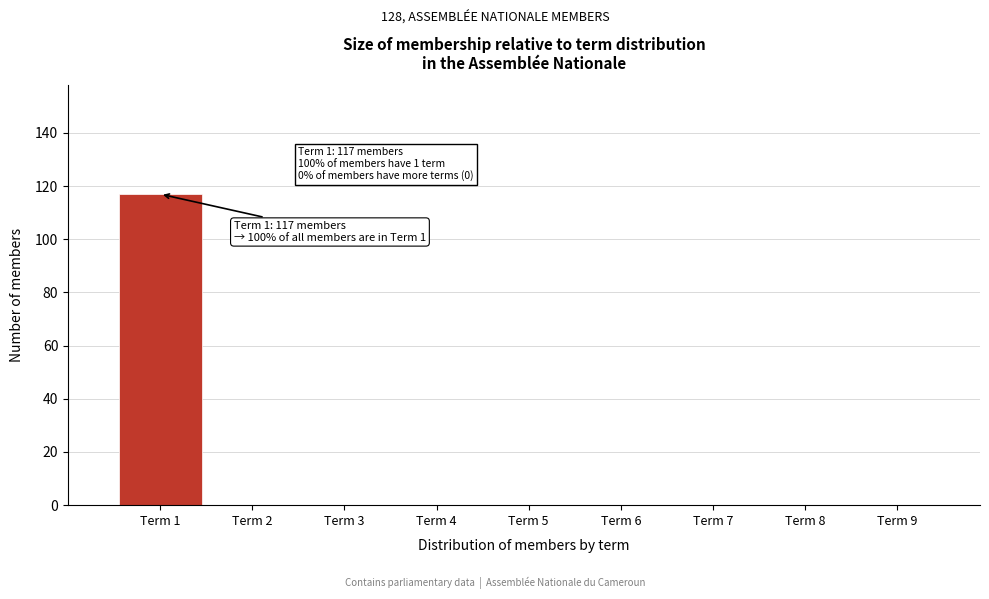

Which range on the x-axis has the tallest bar?

0.5 to 1.5